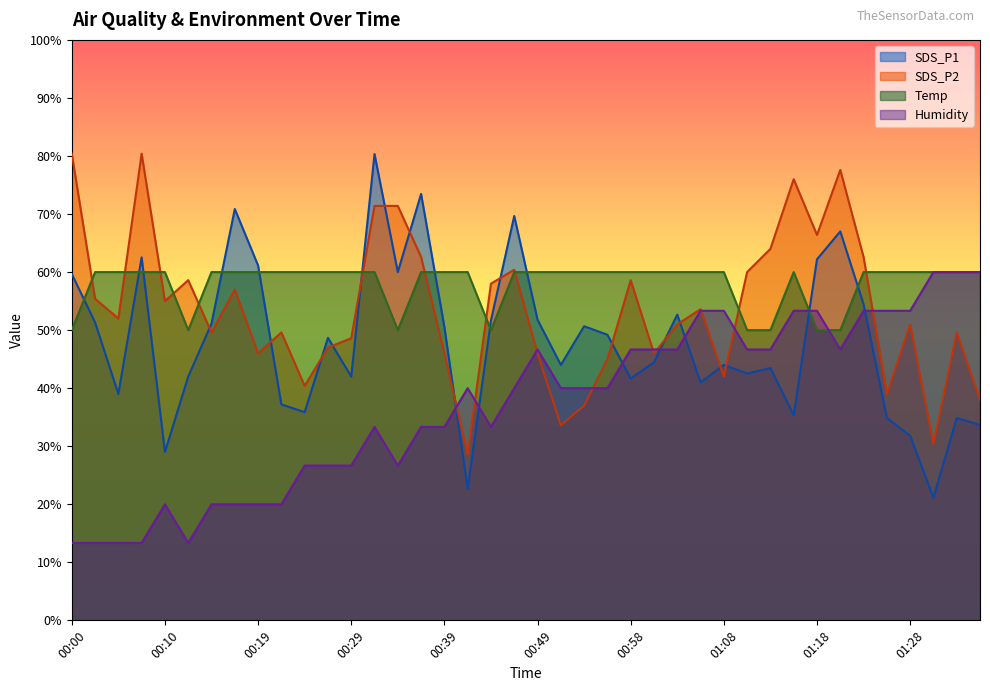

True or false: Humidity has a value of 53.3 at 01:28.

True